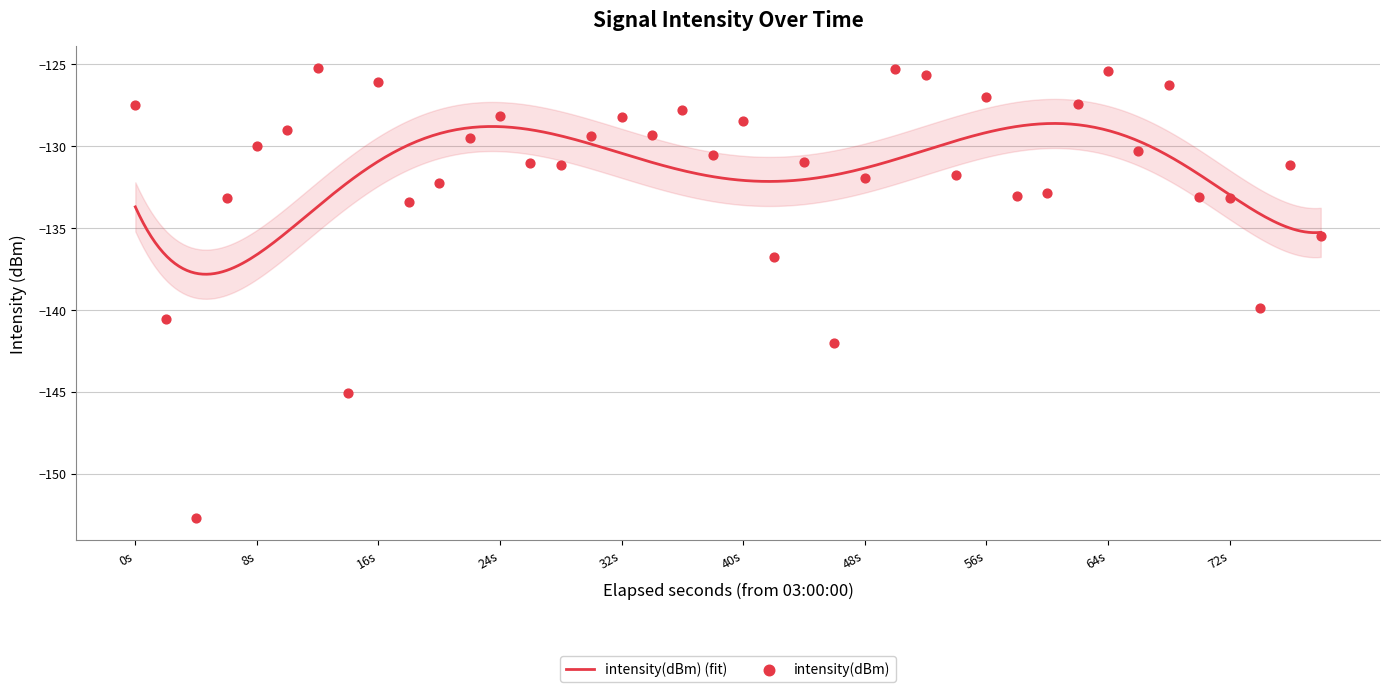

What is the lowest value of the intensity(dBm) (fit) series?

-137.8